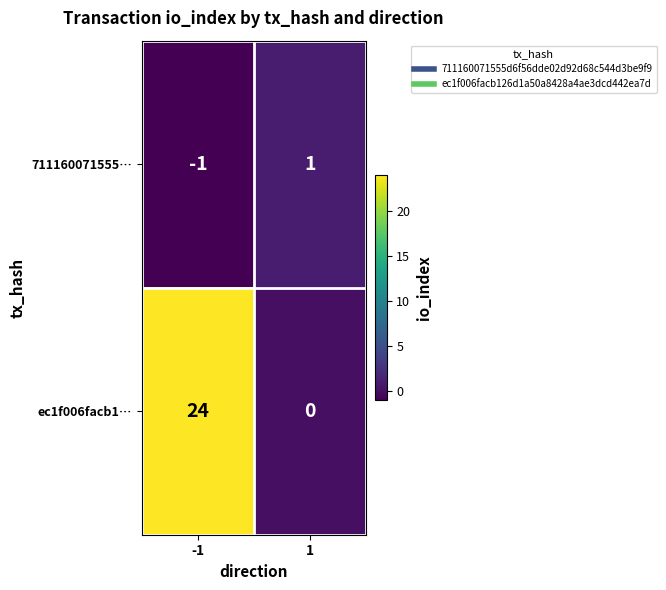

Reading right to left, what are all the values shown in this chart?

711160071555…: 1	-1
ec1f006facb1…: 0	24